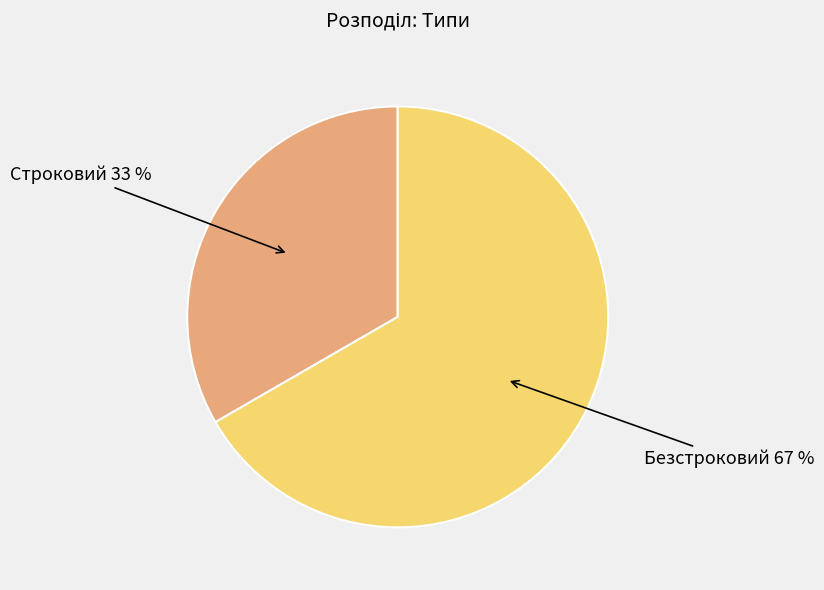

To the nearest percent, what is the average slice percentage?

50%